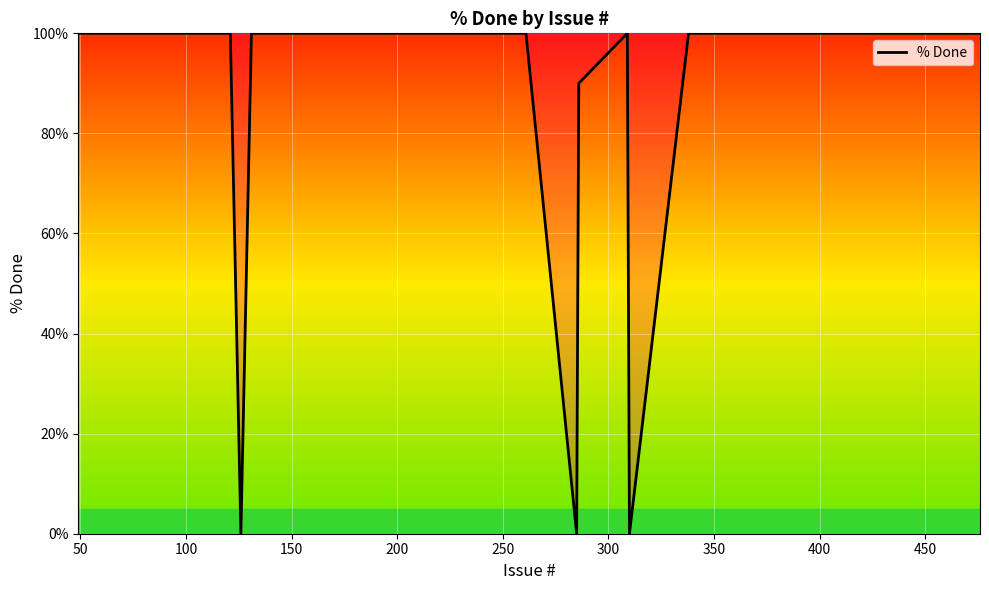

Reading left to right, what are all the values shown in this chart?

100	100	100	100	100	100	100	100	100	100	100	100	100	0	100	100	100	100	100	100	100	100	100	100	100	100	100	100	100	100	100	100	0	90	100	0	100	100	100	100